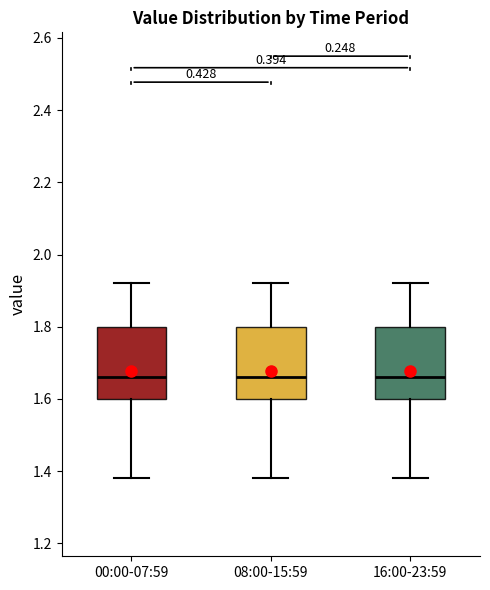

Where does the median line of the box for 16:00-23:59 sit on the y-axis? The values are not printed on the chart, so give them approximately, as read against the axis.

1.66